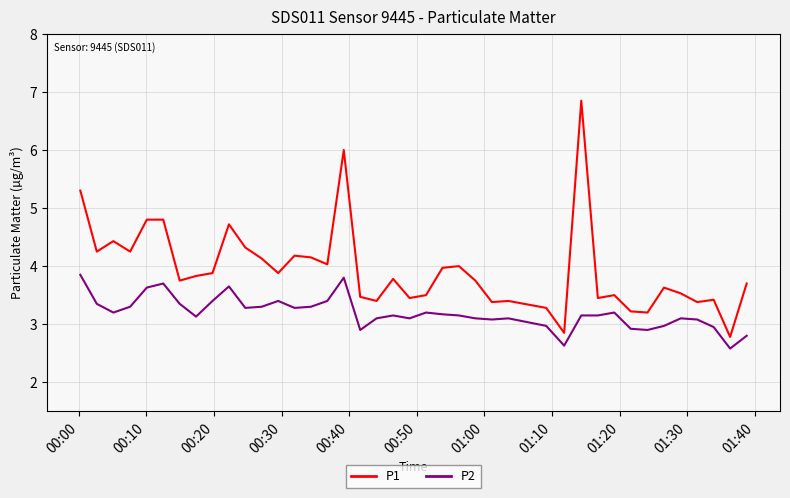

Which series has the largest total across all categories?

P1